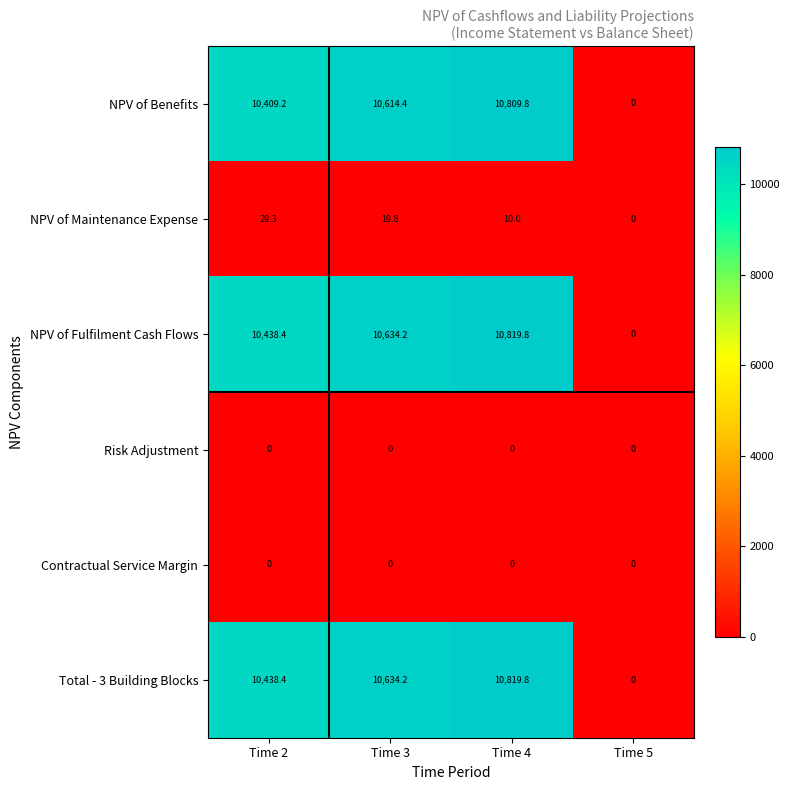

At how many categories does at least one series exceed 7001?

3